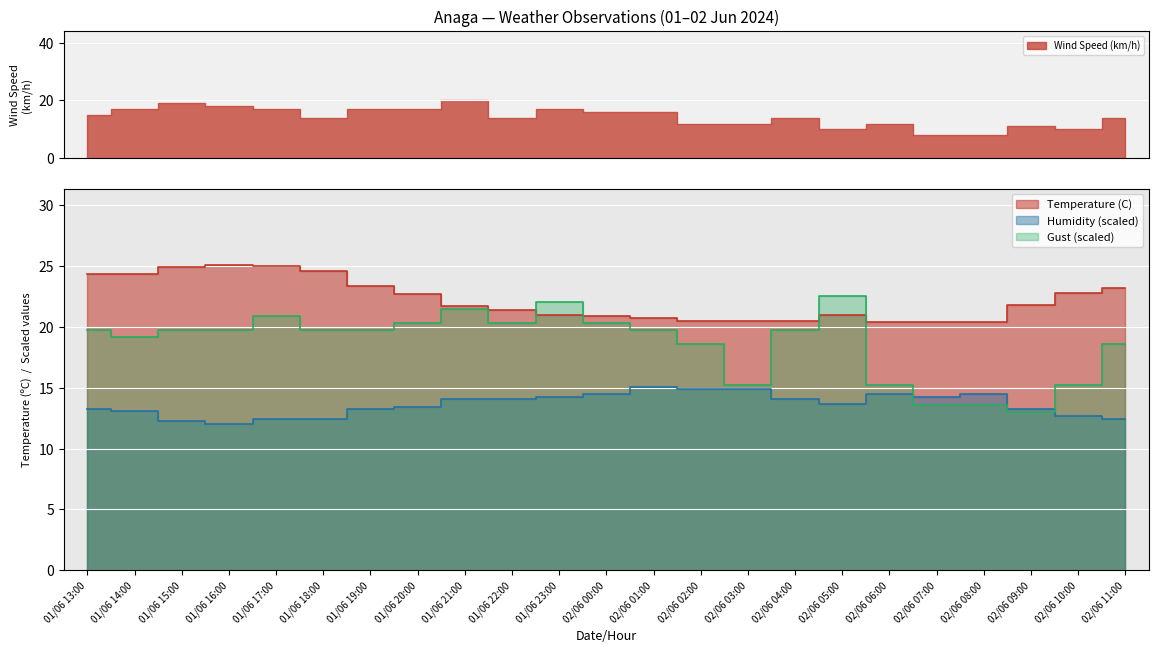

At which label does Temperature (C) first exceed 21?

01/06 13:00